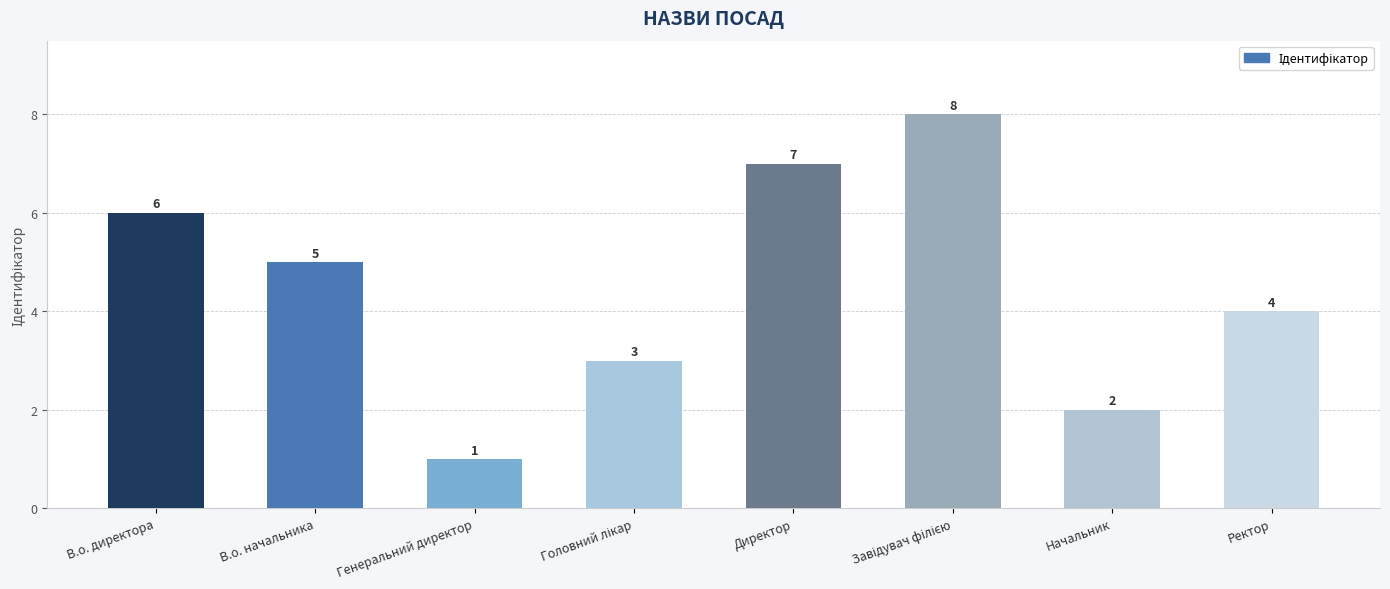

What is the change in value from В.о. начальника to Генеральний директор?

-4